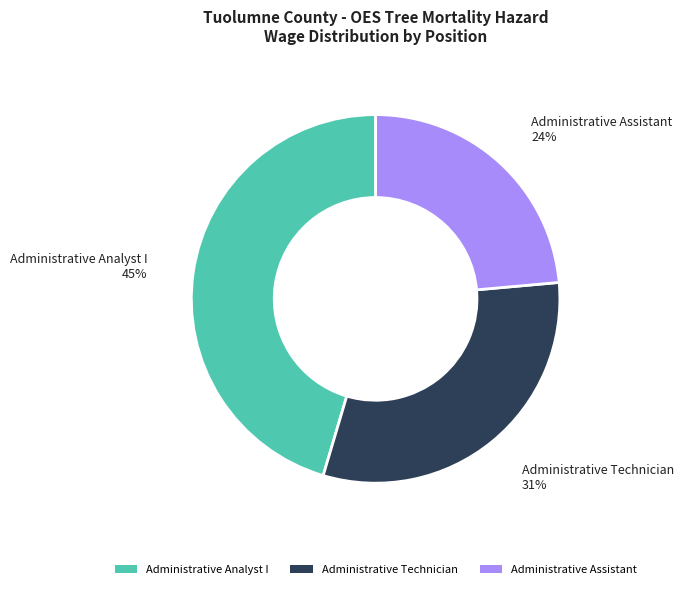

Rank the categories by value from lowest to highest.

Administrative Assistant, Administrative Technician, Administrative Analyst I